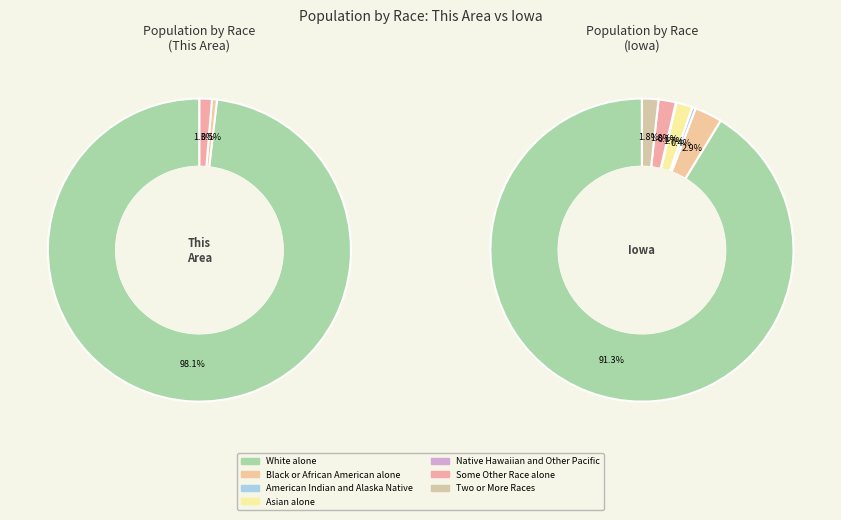

Is it true that Native Hawaiian and Other Pacific is 0% of the pie?

True